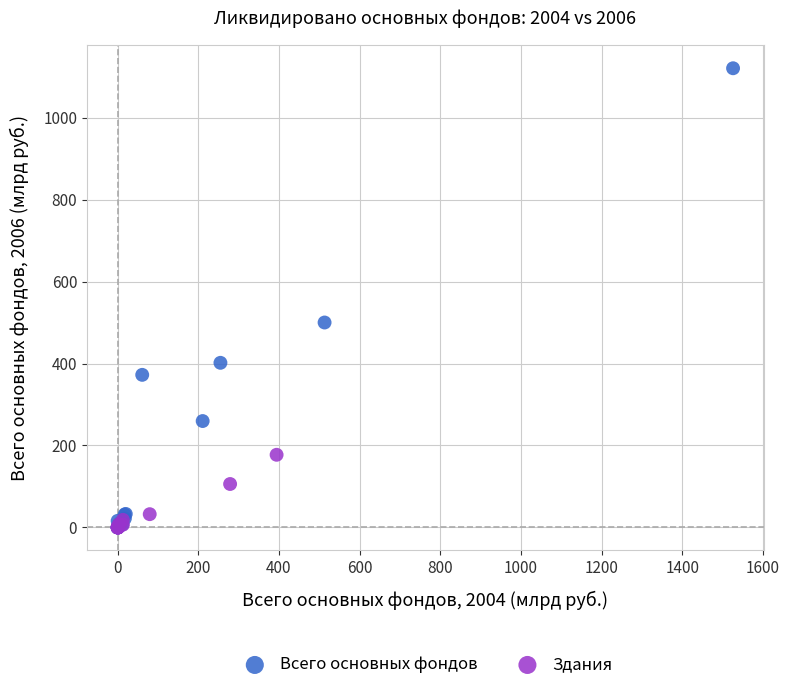

Which series has the widest spread of Y values?

Всего основных фондов